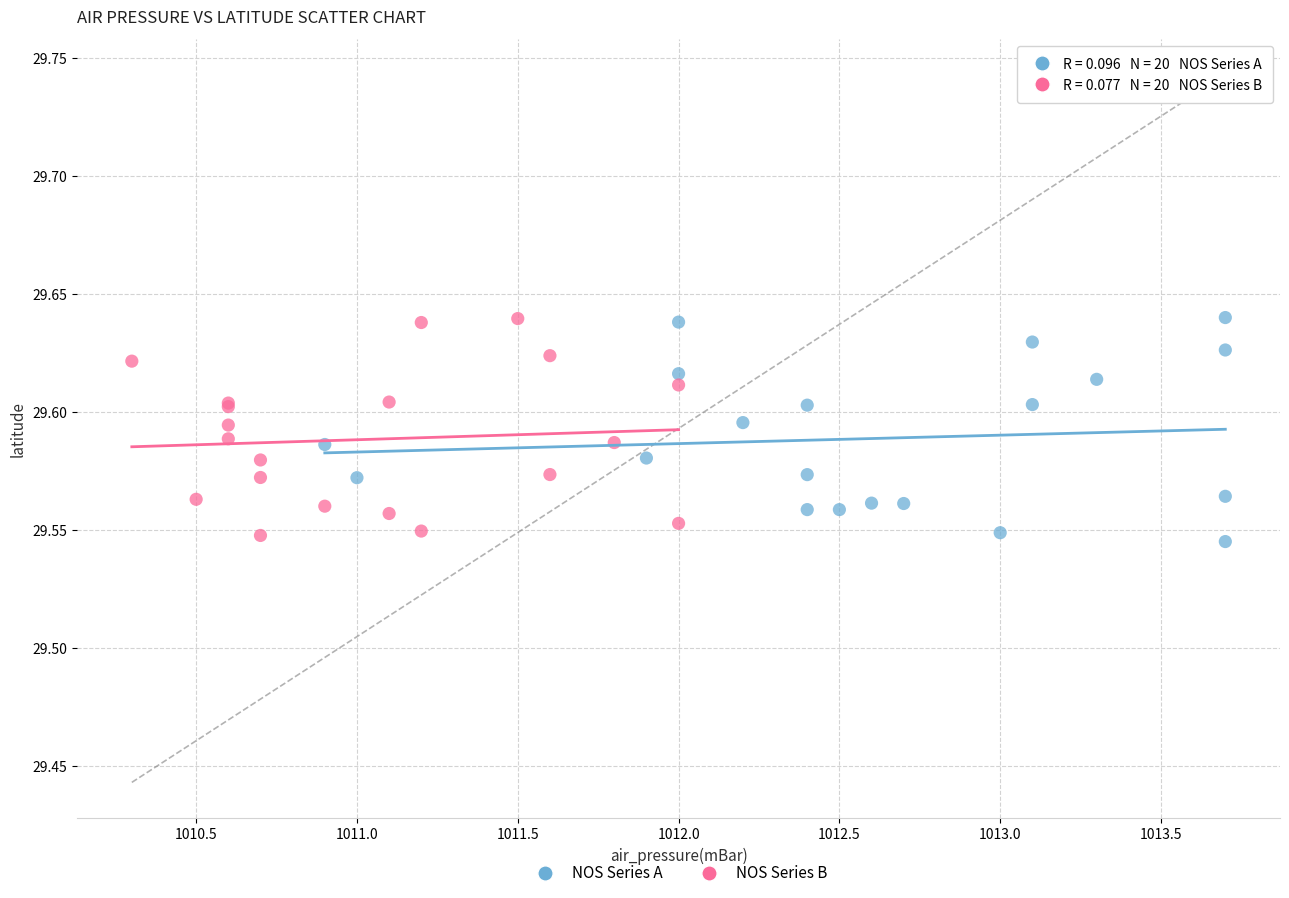

What are all the series names shown in the legend?

NOS Series A, NOS Series B